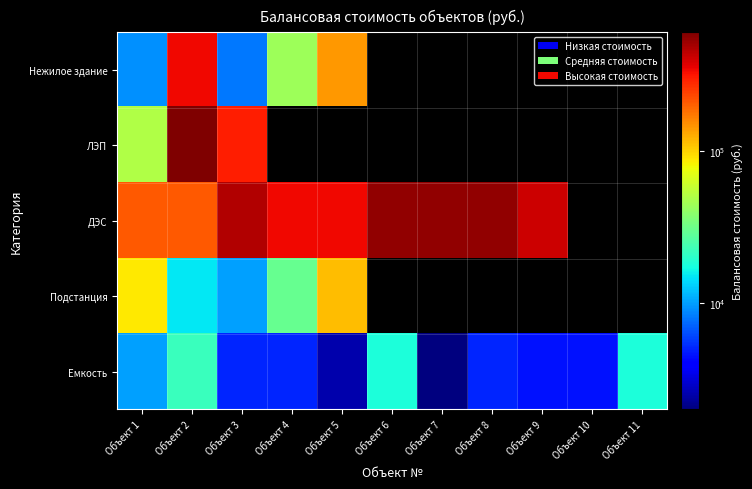

The Подстанция series shows 16572.4 at Объект 4. True or false?

False